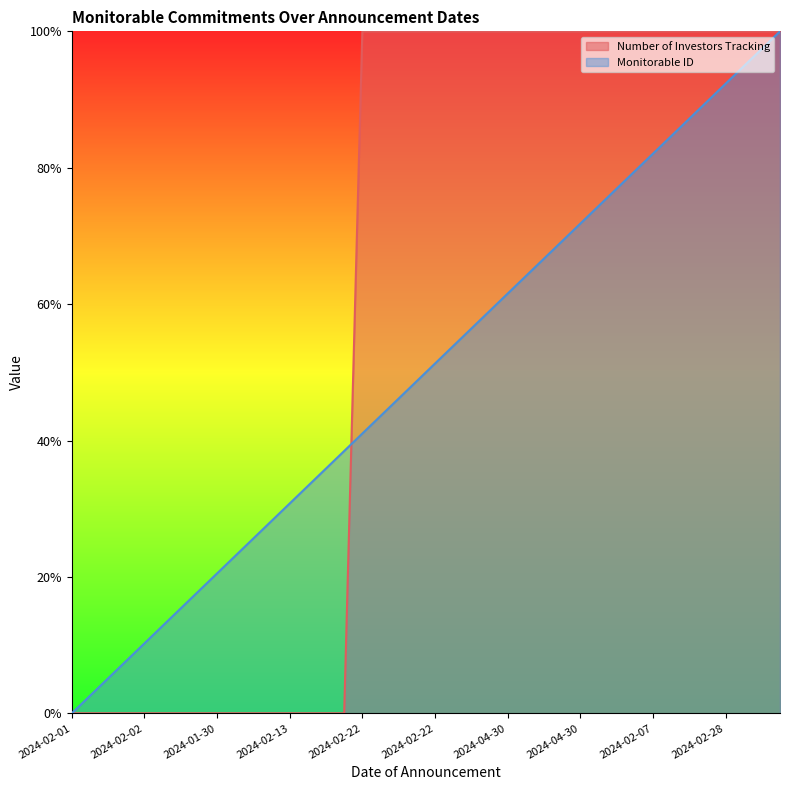

Where is Monitorable ID nearest to the value 49?

2024-02-22